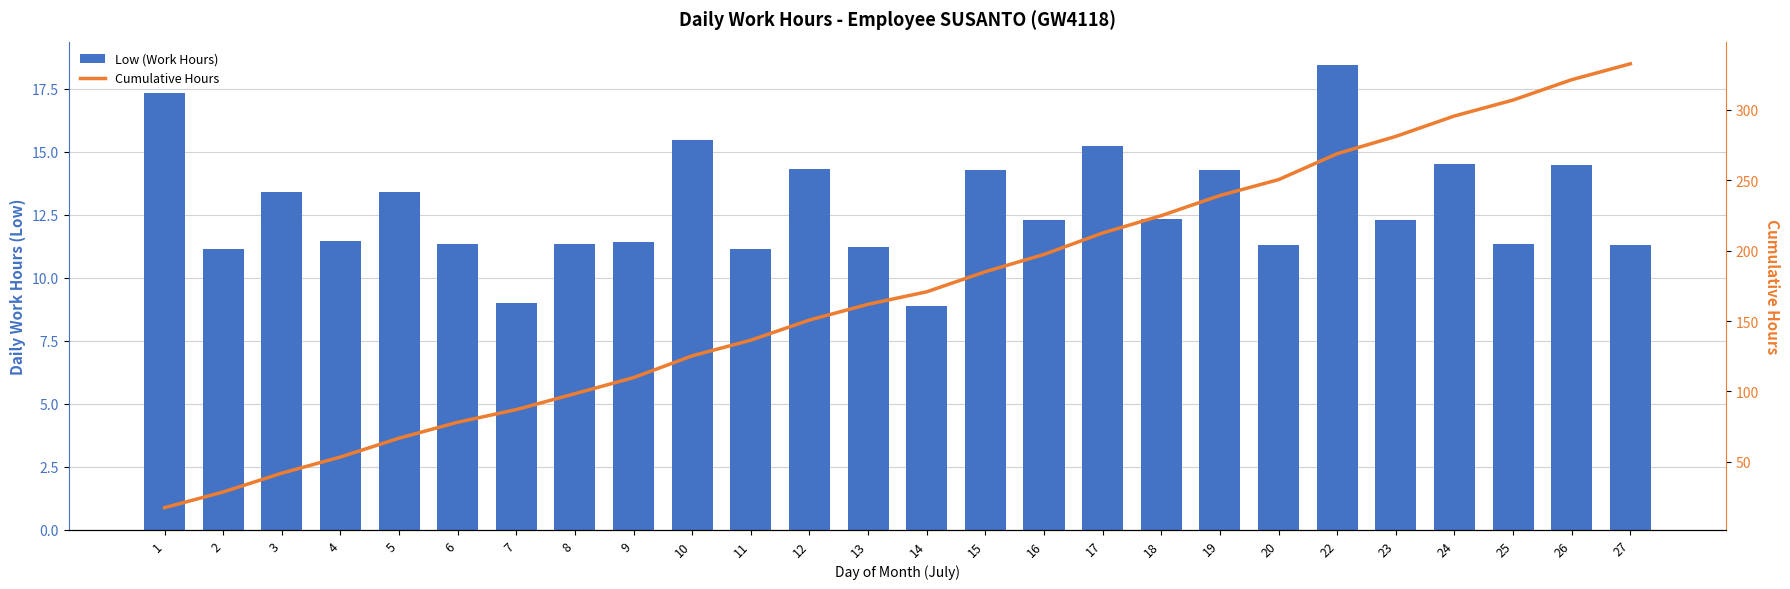

Is it true that Low (Work Hours) equals 13.4 at 3?

True